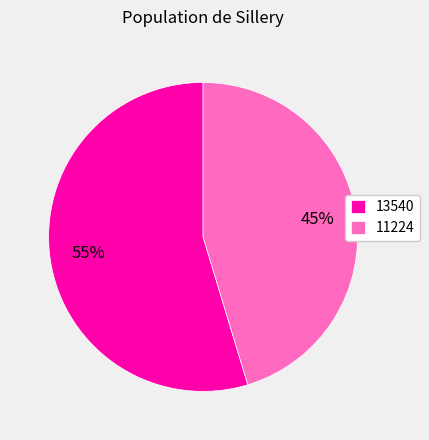

How many slices are in this pie chart?

2